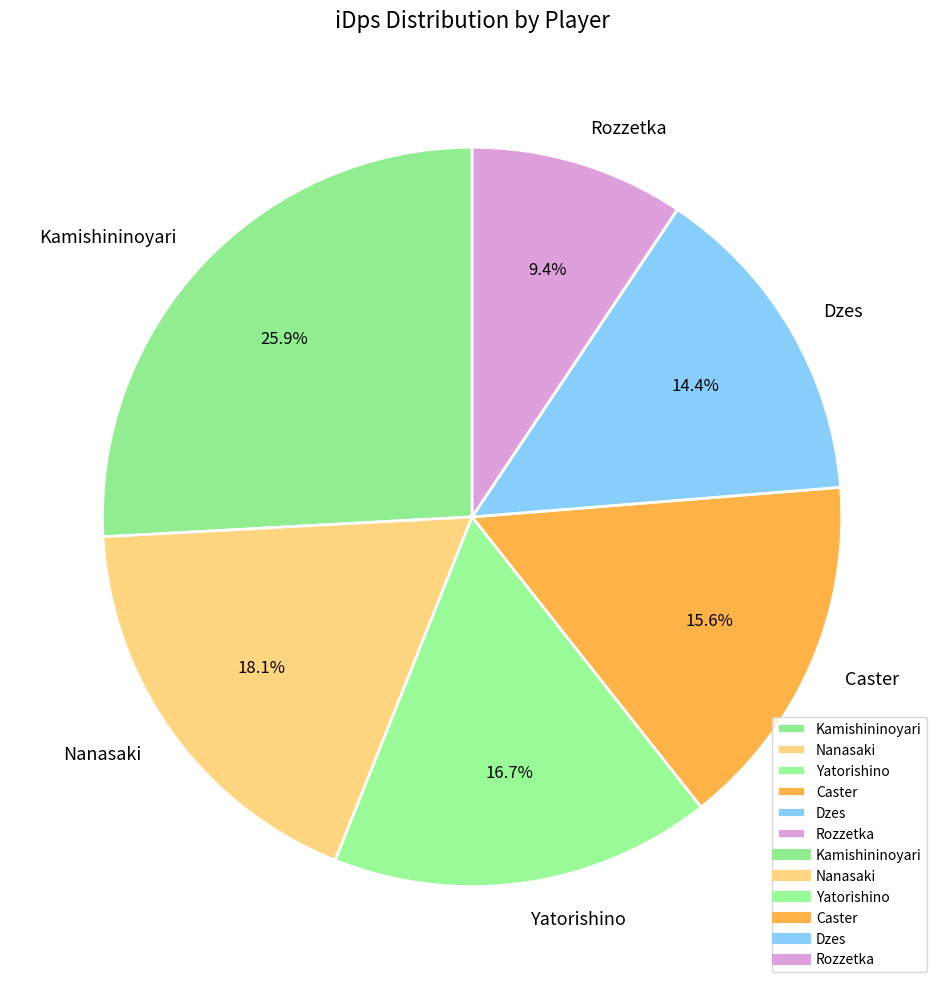

What is the total percentage of Kamishininoyari and Nanasaki?

44.0%